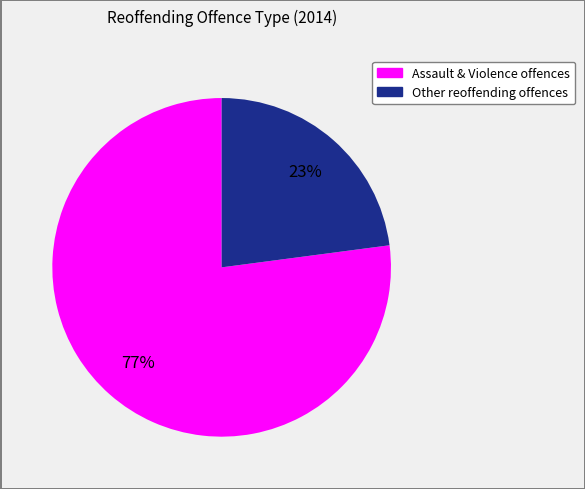

Is there any slice that represents more than half of the pie?

Yes